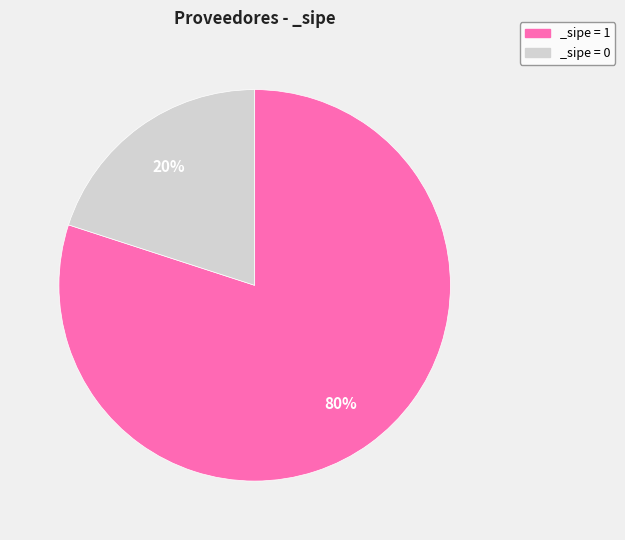

How many slices are in this pie chart?

2